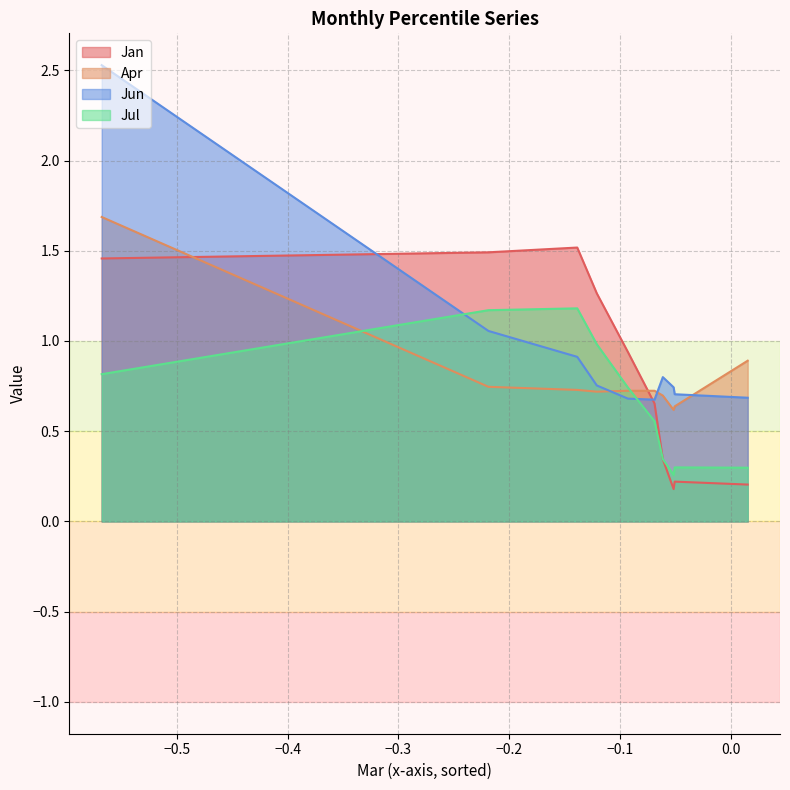

How many interior local valleys does the Apr series have?

2